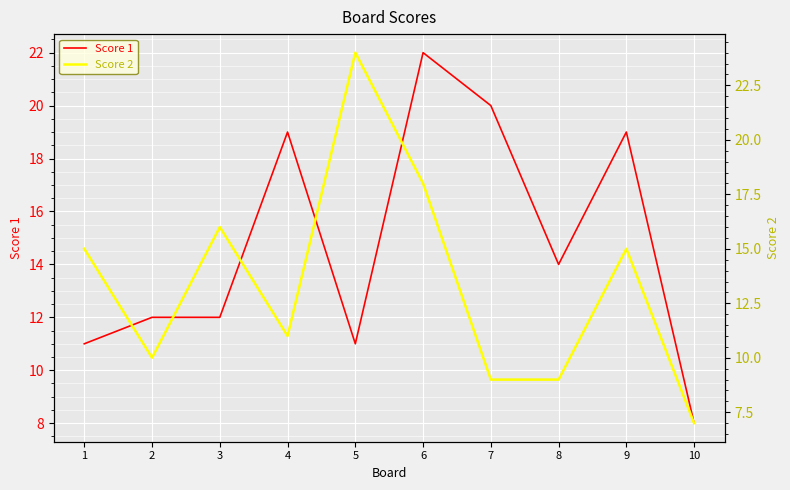

What is the difference between the second highest and second lowest values in the Score 2 series?

9